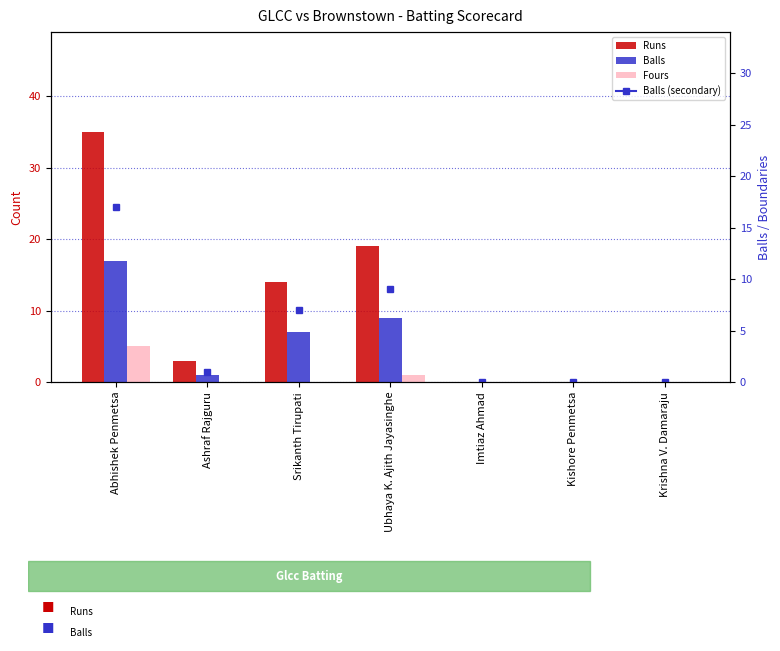

Between Abhishek Penmetsa and Krishna V. Damaraju, which series saw the biggest shift?

Runs